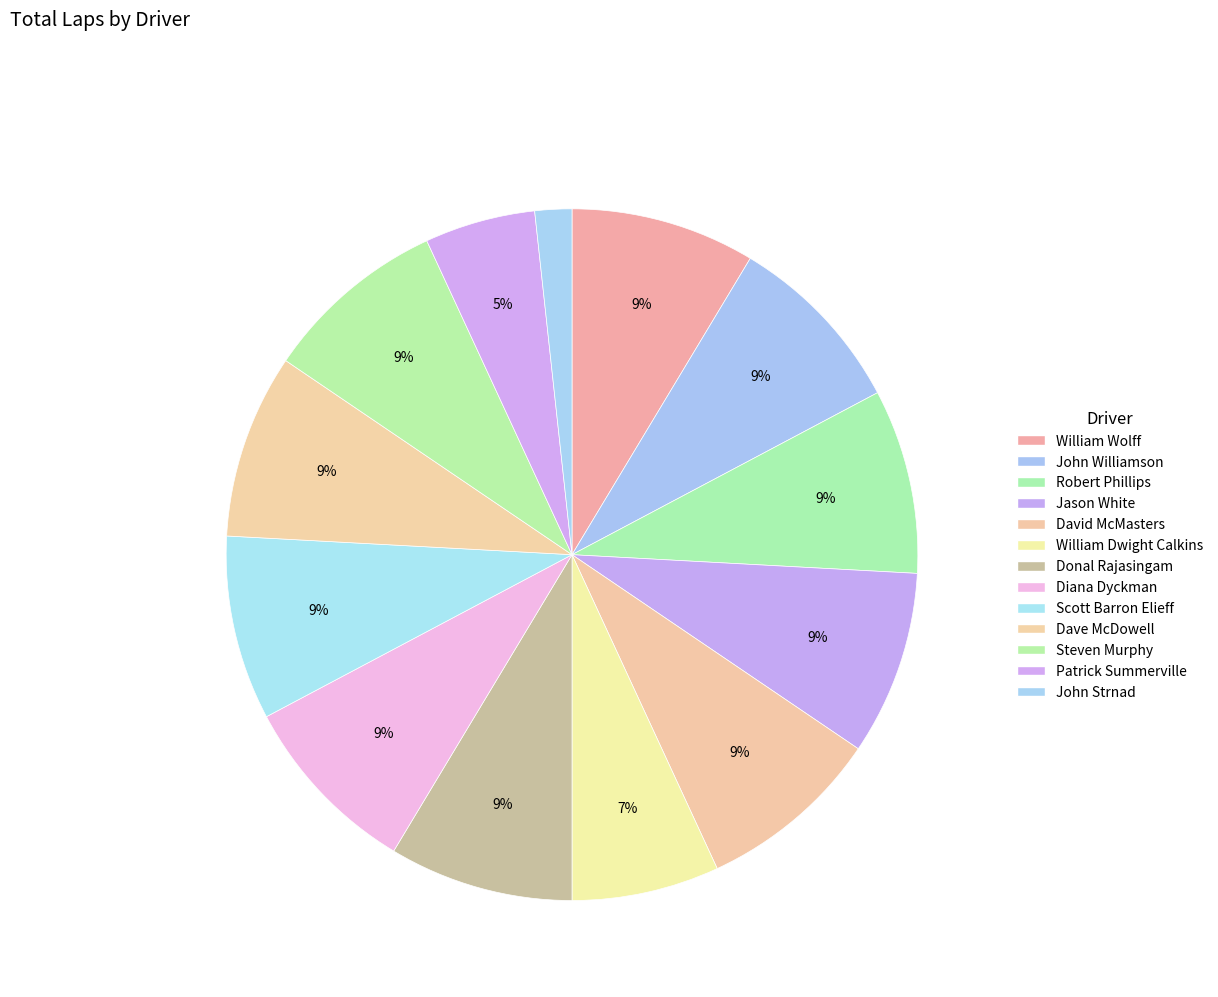

What portion of the pie excludes Diana Dyckman?

91.4%